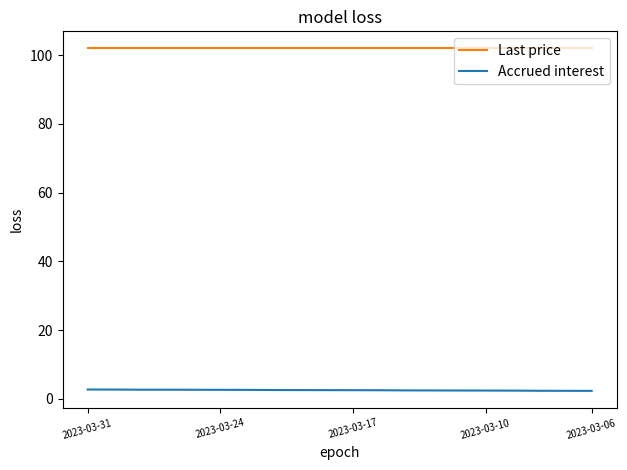

What is the average value of the Last price series?

101.9